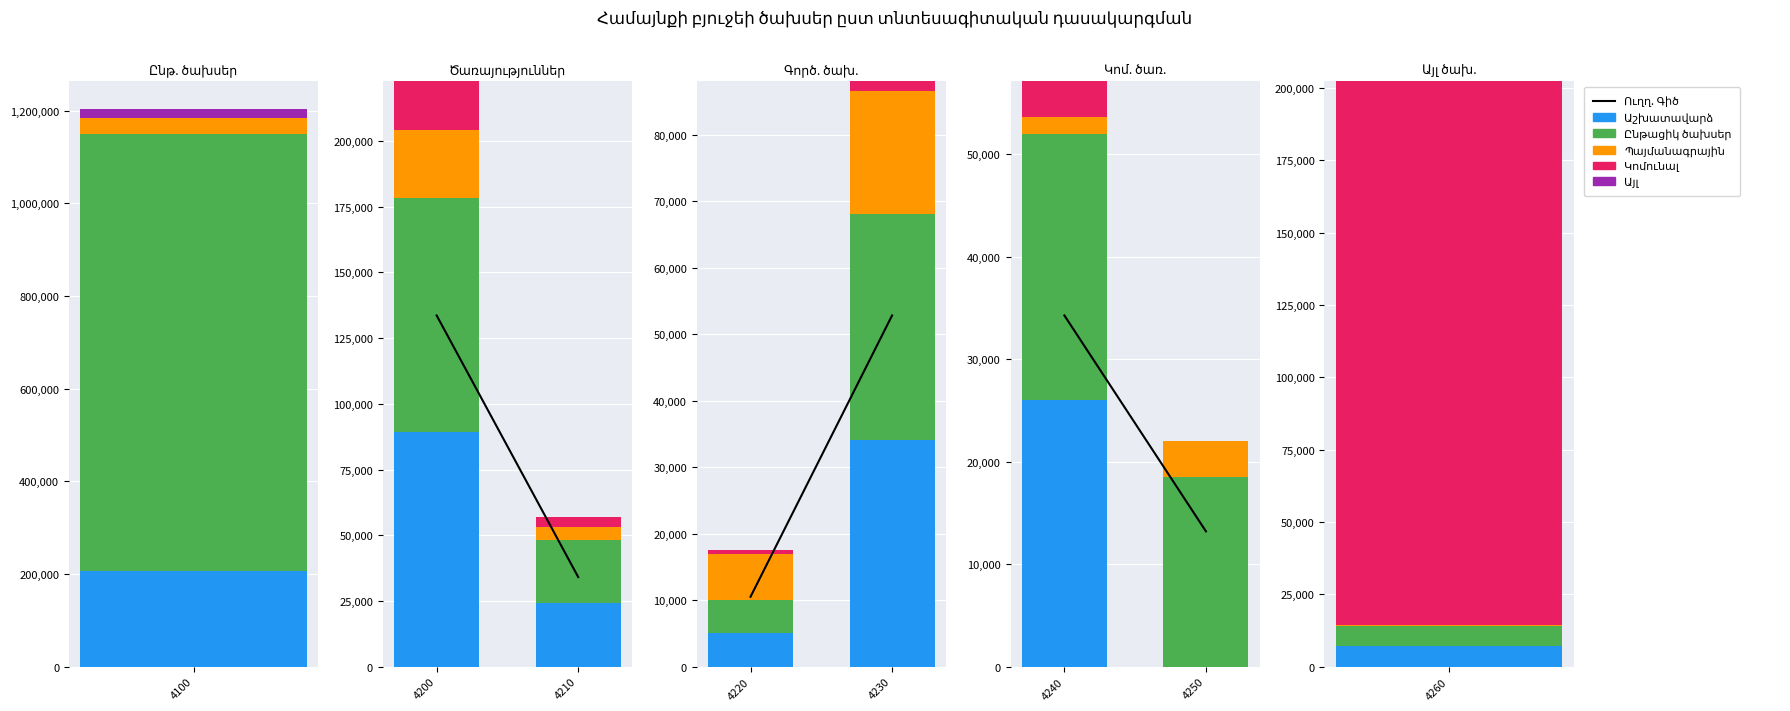

At which label does Աշխատավարձ first exceed 25971?

4240